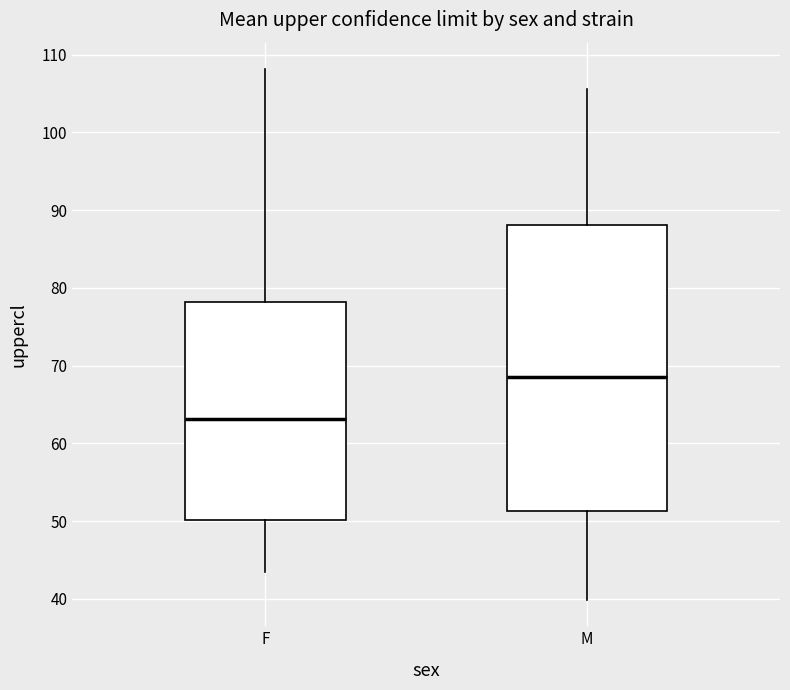

Which box's median line is the lowest?

F